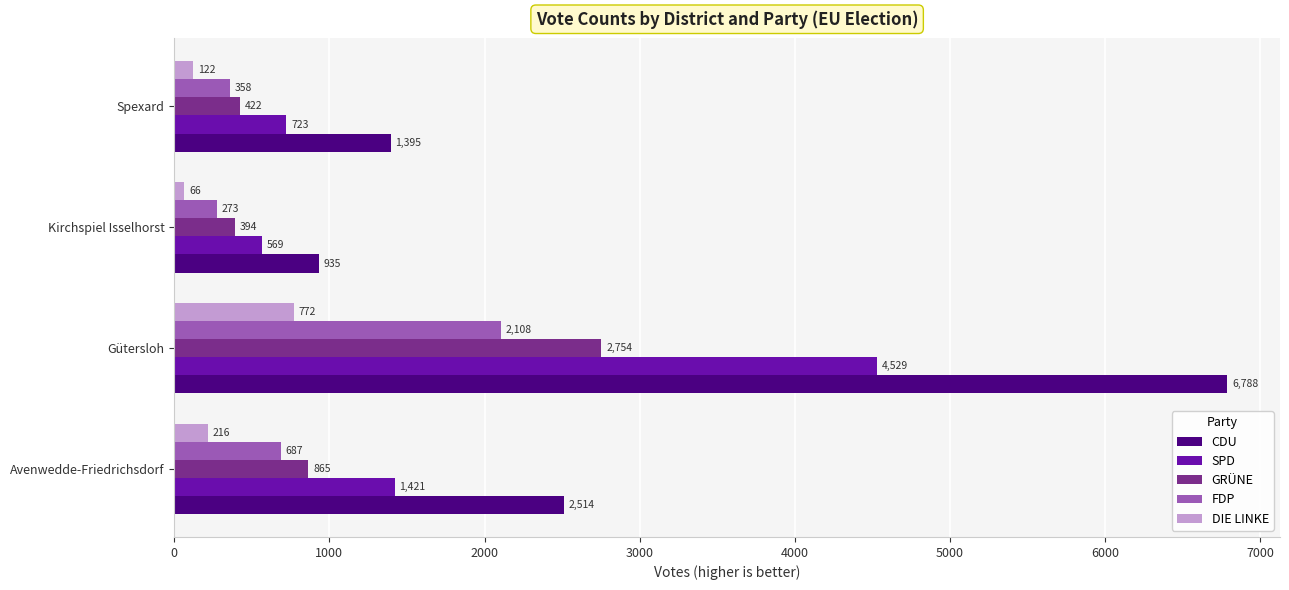

List the series in order of their peak value, highest first.

CDU, SPD, GRÜNE, FDP, DIE LINKE